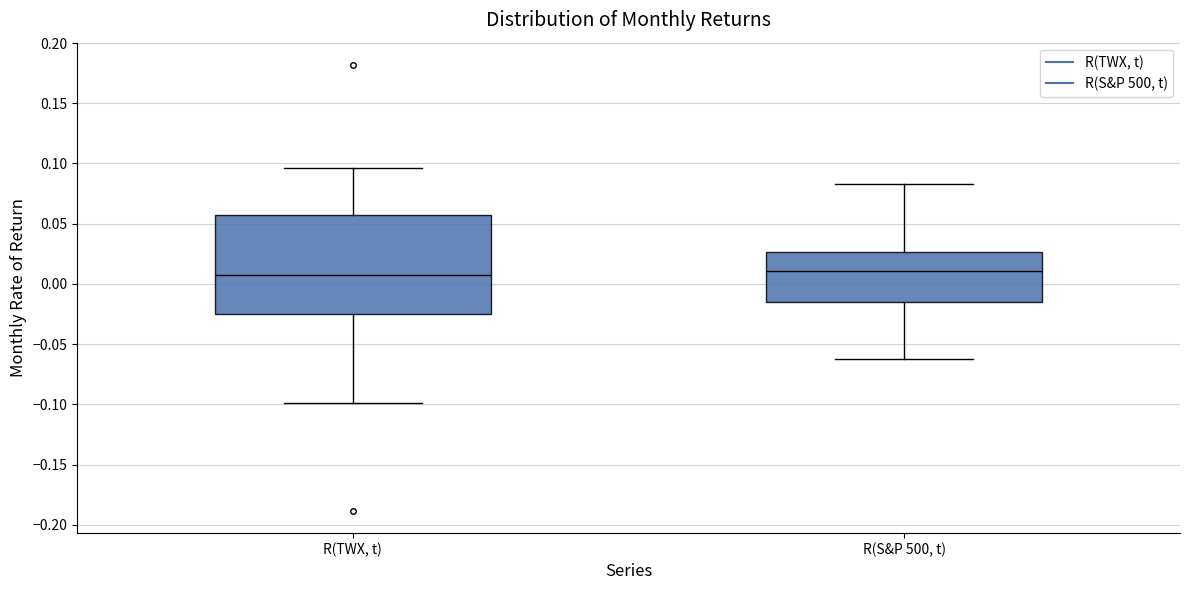

Reading left to right, transcribe this box plot: for each box, give where its median line is, the range the box spans, and where its two whiskers end, as read against the y-axis. The values are not printed on the chart, so give them approximately, as read against the axis.

R(TWX, t): median 0.005, box -0.025 to 0.055, whiskers -0.100 to 0.095
R(S&P 500, t): median 0.010, box -0.015 to 0.025, whiskers -0.065 to 0.085